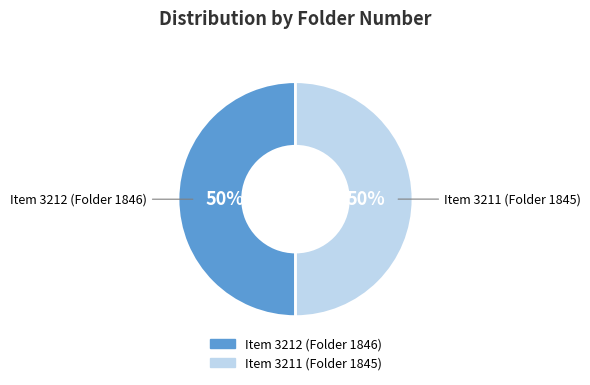

Is the sum of Item 3211 (Folder 1845) and Item 3212 (Folder 1846) greater than half?

Yes